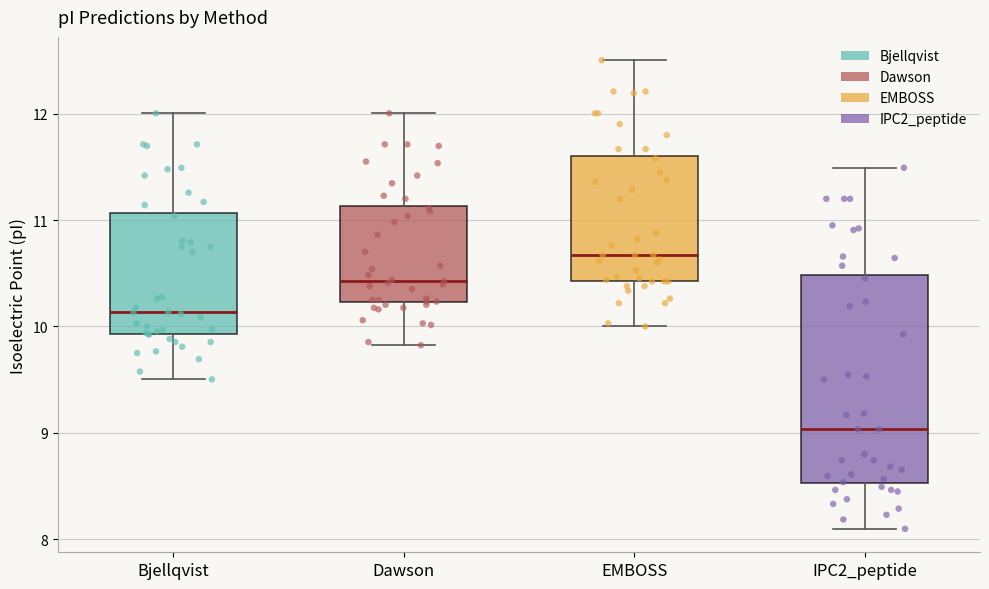

Comparing the boxes themselves (not the whiskers), which one is the tallest?

IPC2_peptide